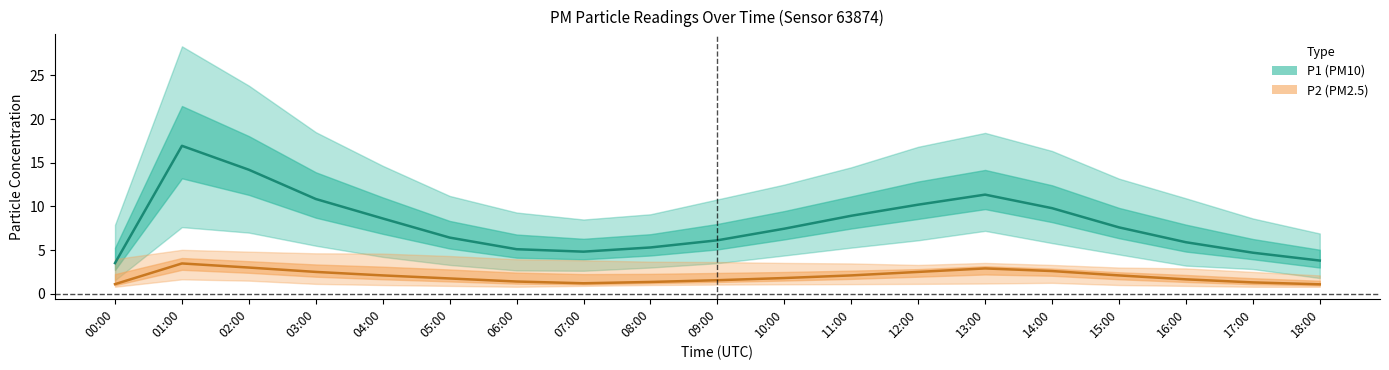

The value of P2 mean at 02:00 is 3.0. True or false?

True